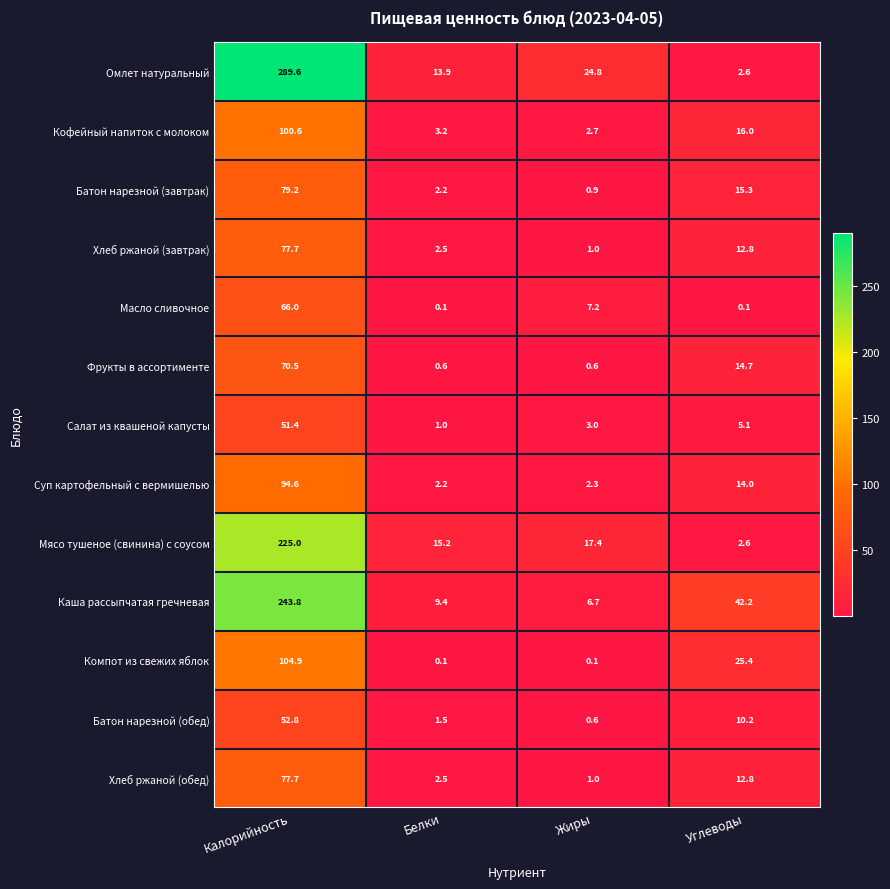

What is the average value of the Хлеб ржаной (завтрак) series?

23.5